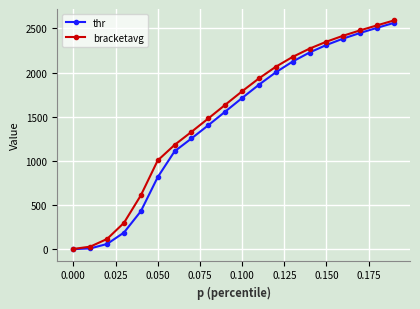

Which series has the widest spread of values?

bracketavg